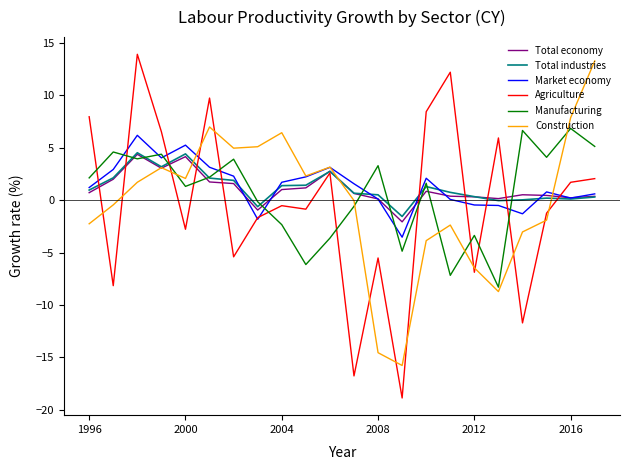

Which series has the largest range (max minus min)?

Agriculture